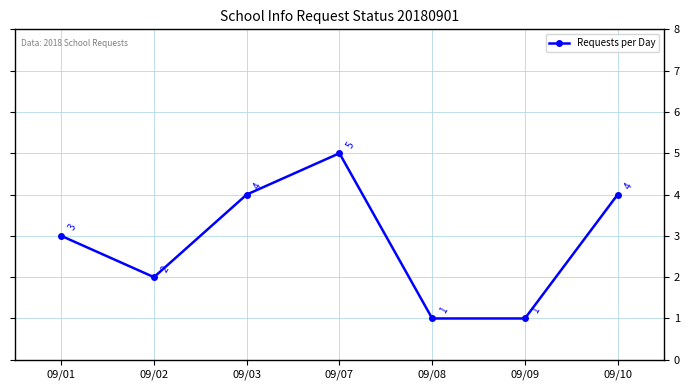

What is the change in value from 09/03 to 09/08?

-3